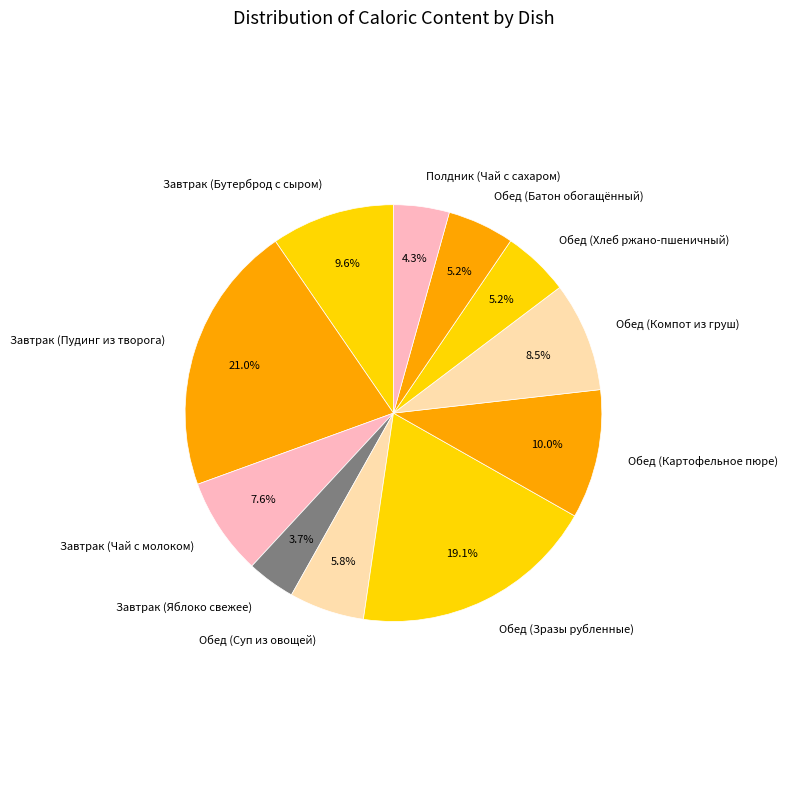

Does Обед (Картофельное пюре) represent more than half of the total?

No